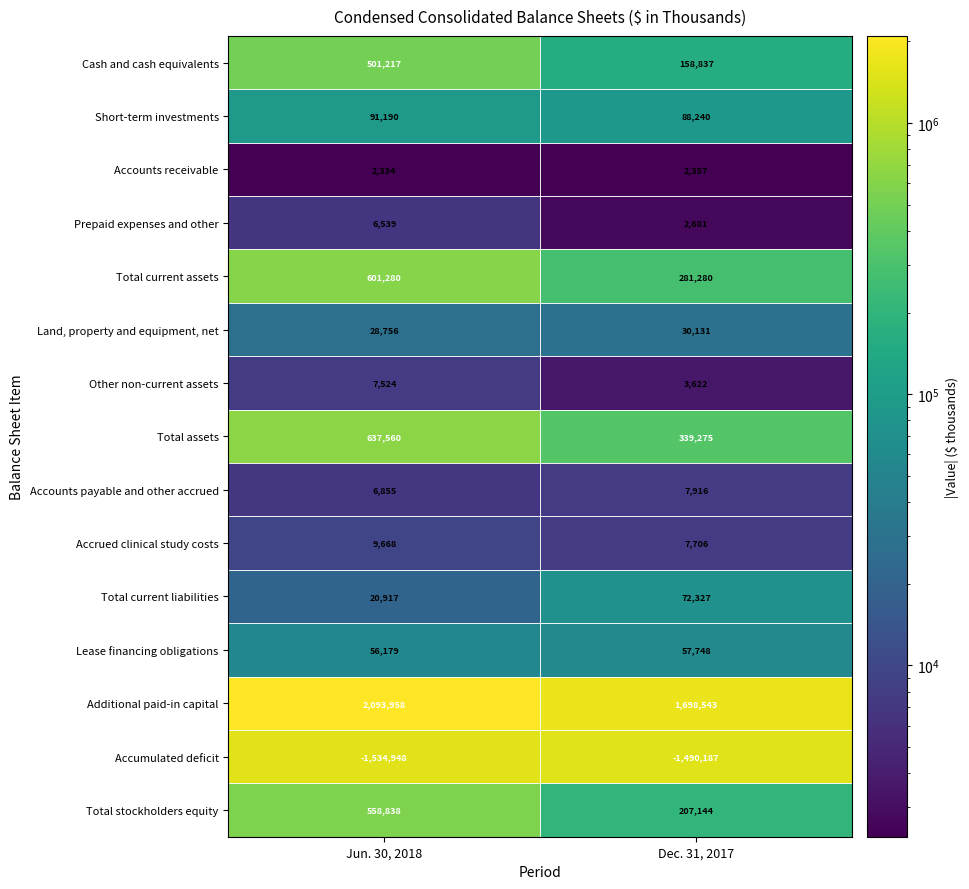

At how many categories does at least one series exceed 782894?

2